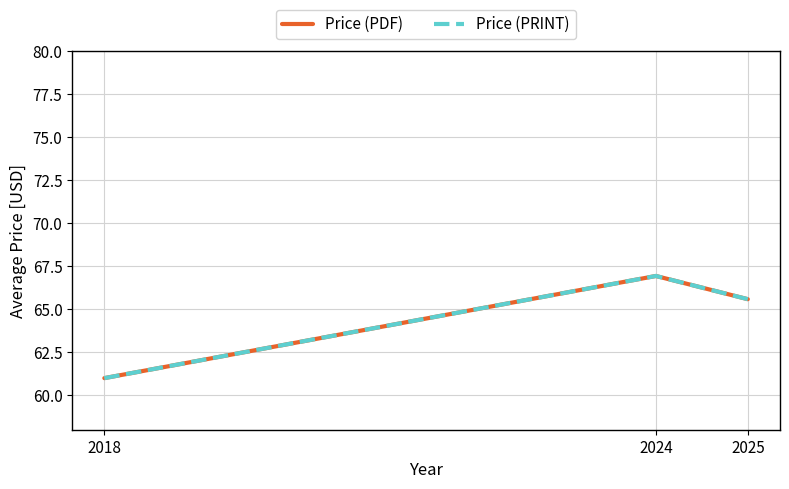

Does the chart have visible grid lines?

Yes